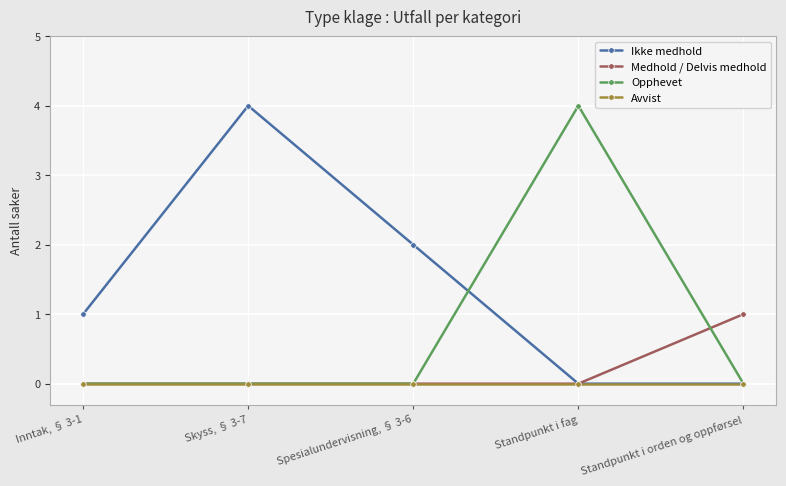

What position from the right is Skyss, § 3-7?

4